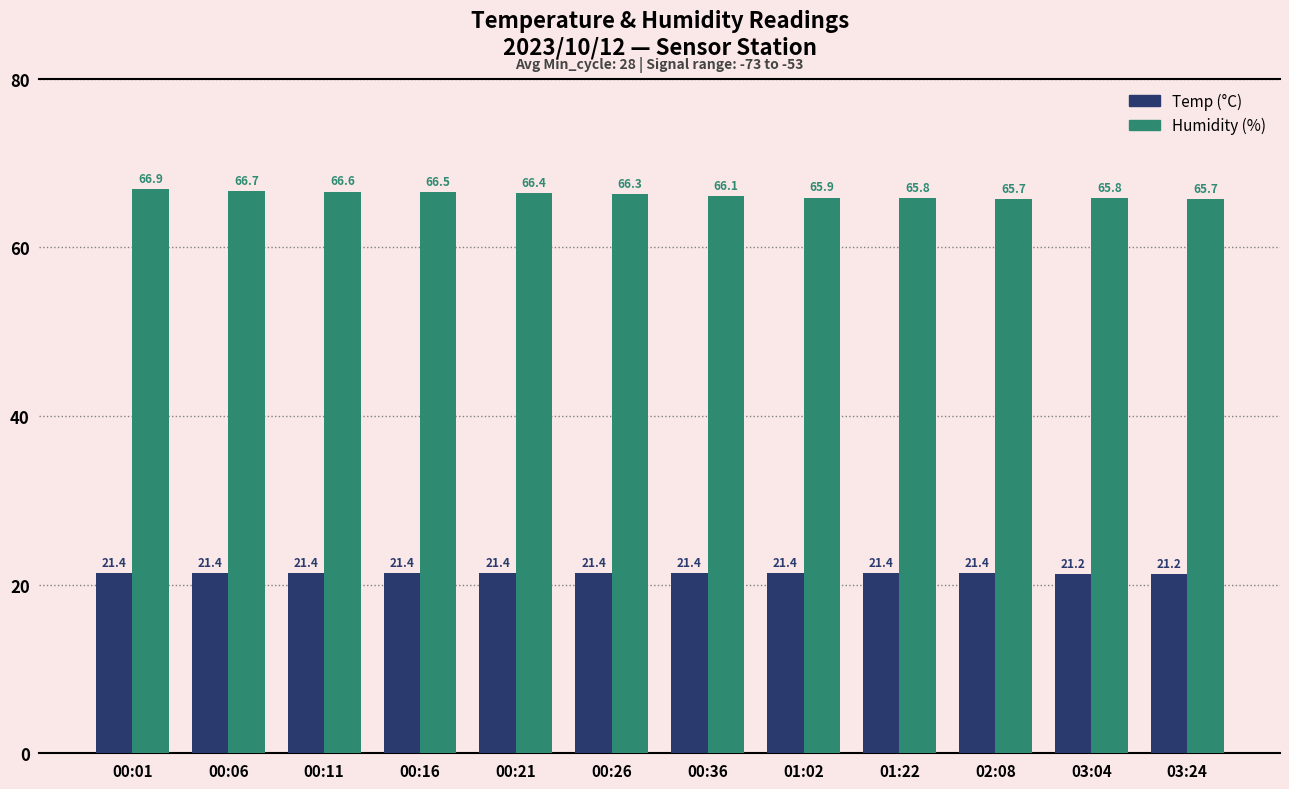

What is the total value across all series at 00:11?

88.0